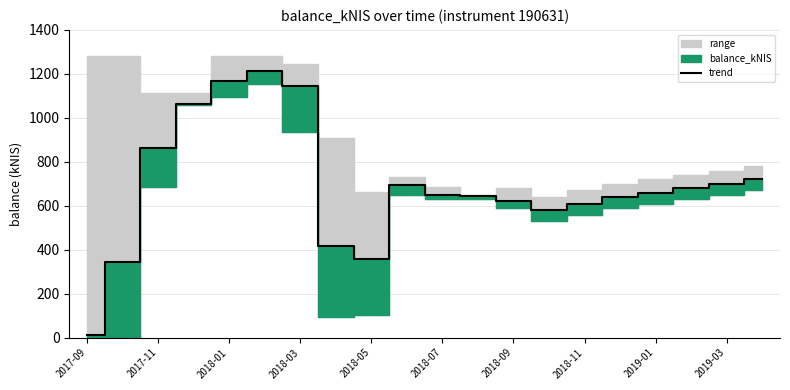

What is the value of the 1st point from the left?

12.5